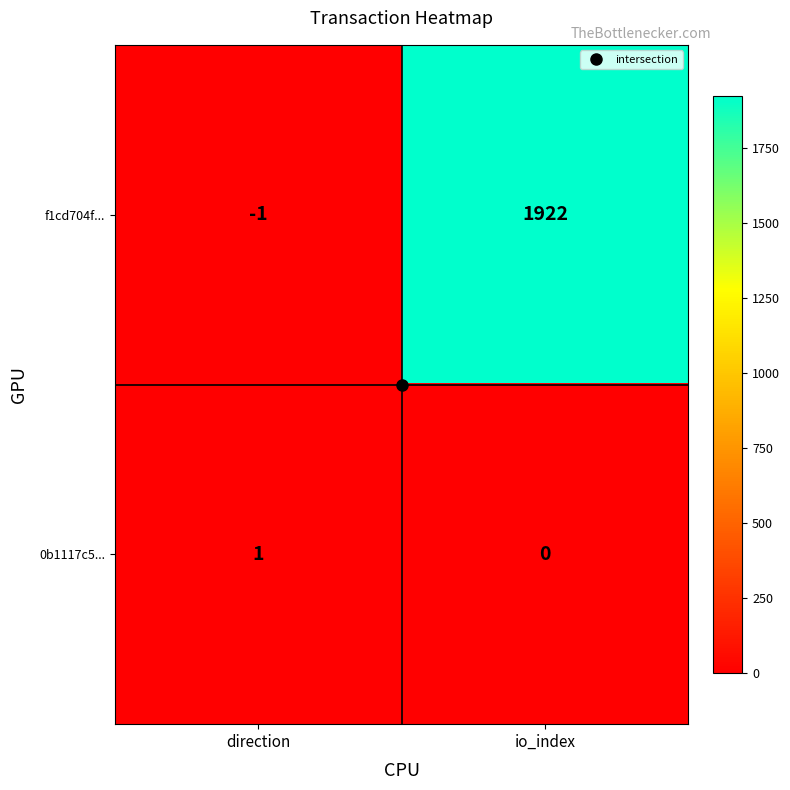

Which series has the largest total across all categories?

f1cd704f...